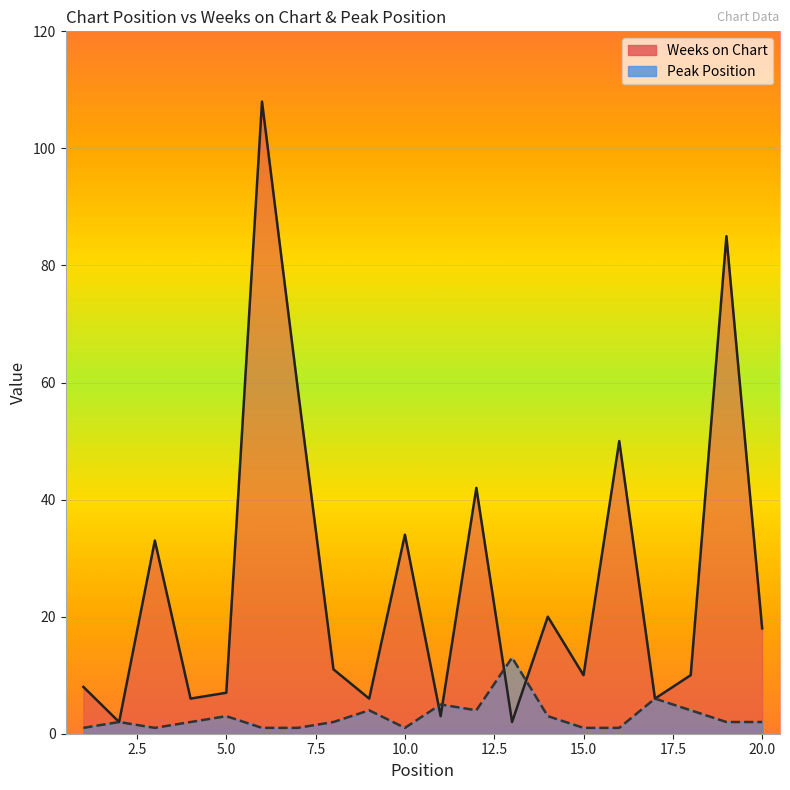

Is the value of Peak Position at 9 greater than the value of Weeks on Chart at 13?

Yes